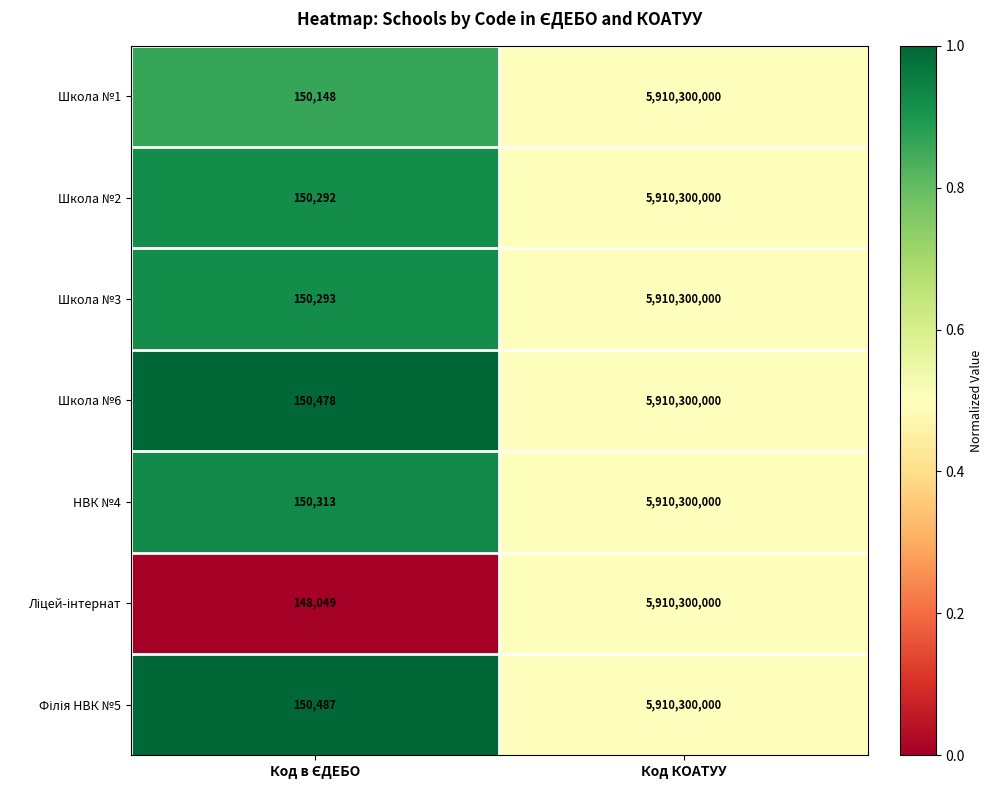

What is the sum of all Школа №2 values?

5910450292